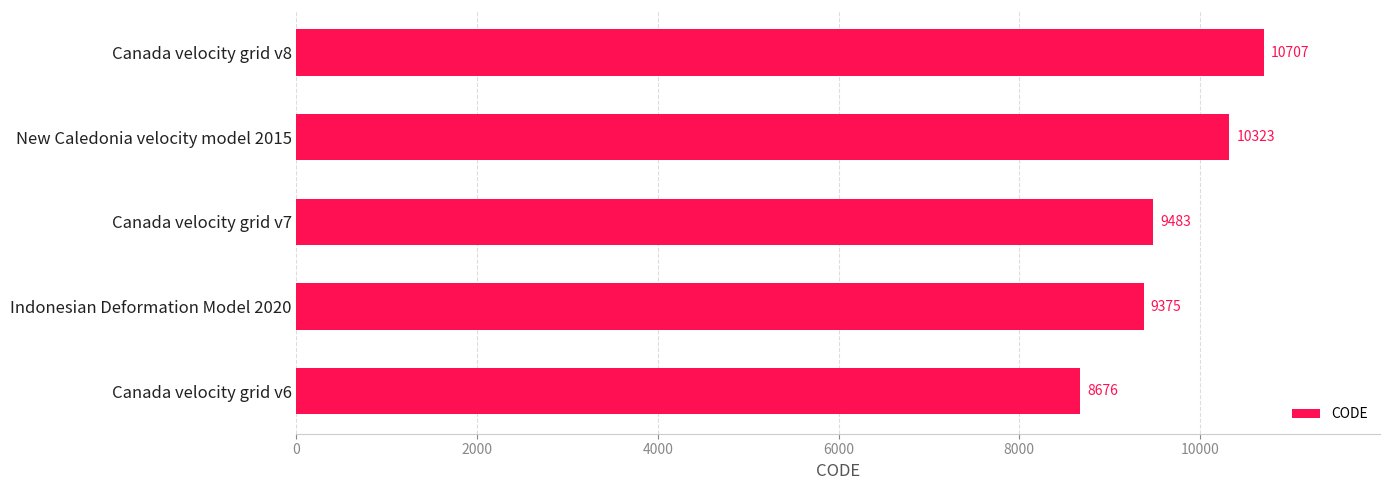

List the labels in order of value, smallest first.

Canada velocity grid v6, Indonesian Deformation Model 2020, Canada velocity grid v7, New Caledonia velocity model 2015, Canada velocity grid v8